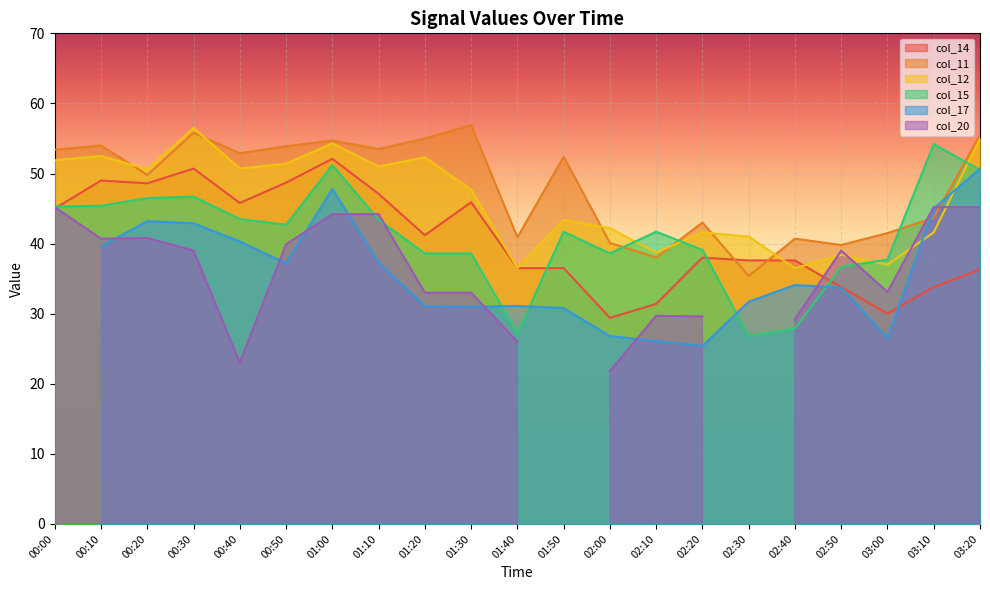

True or false: col_12 has a value of 26.1 at 01:30.

False